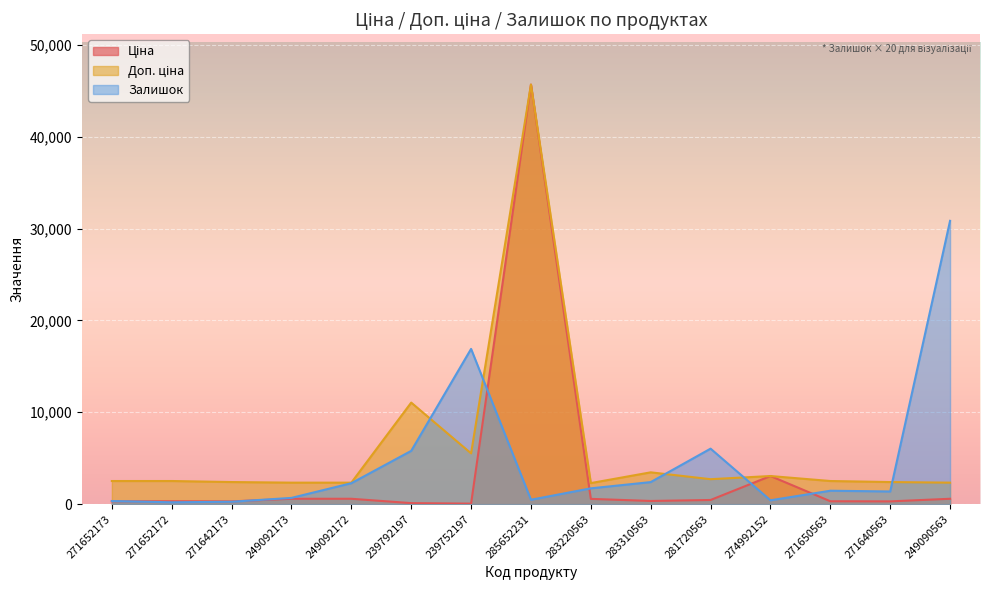

Which has a higher value, 249092173 or 271652172?

249092173